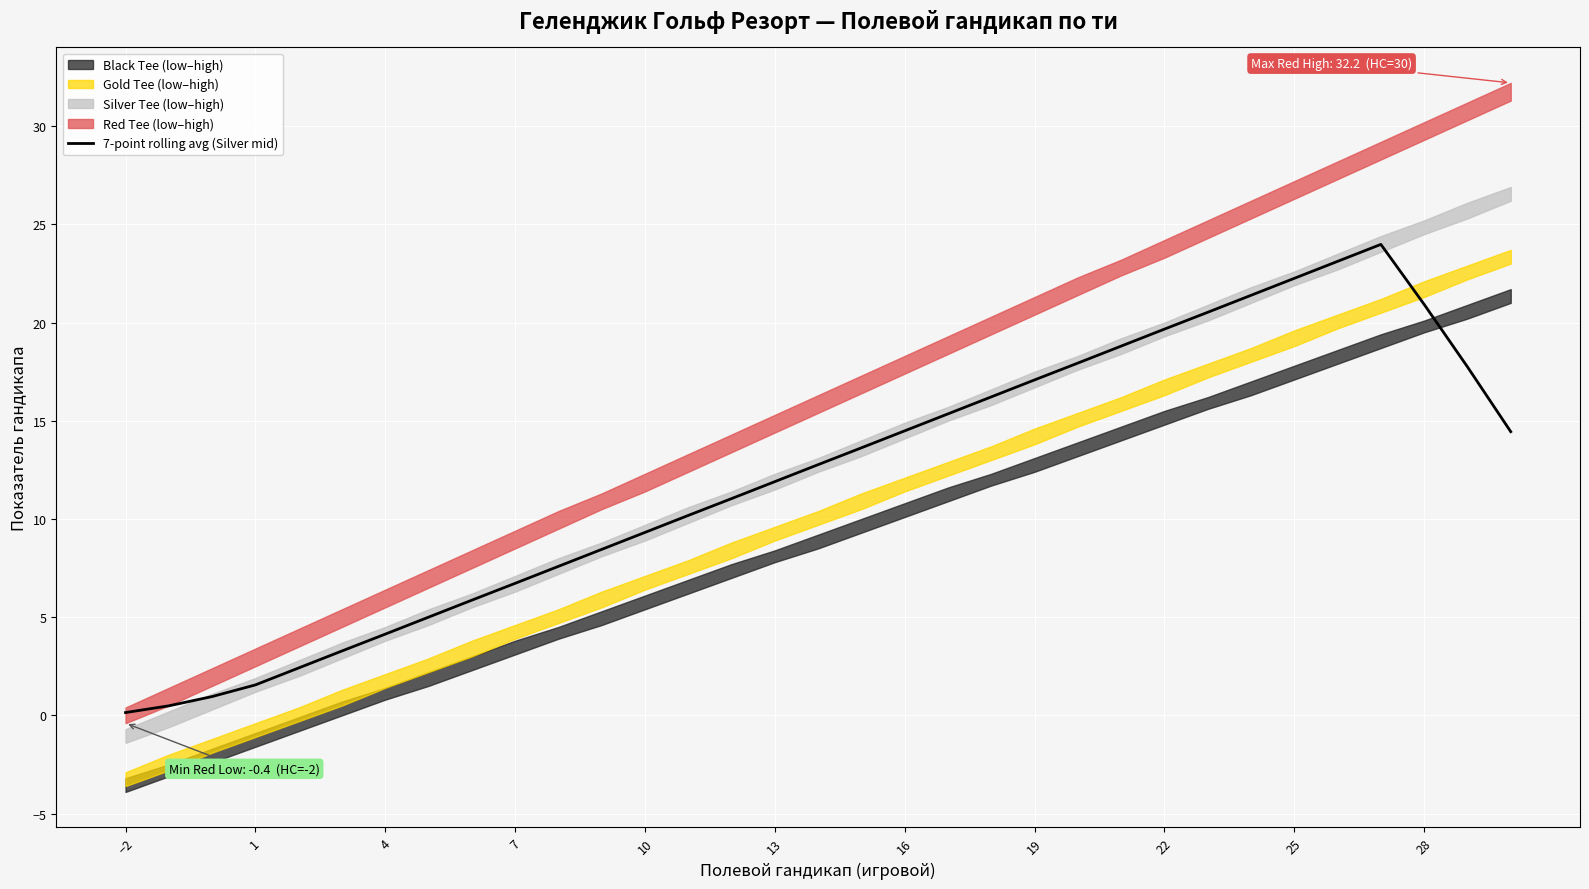

The value of 7-point rolling avg (Silver mid) at 7 is 4.4. True or false?

False